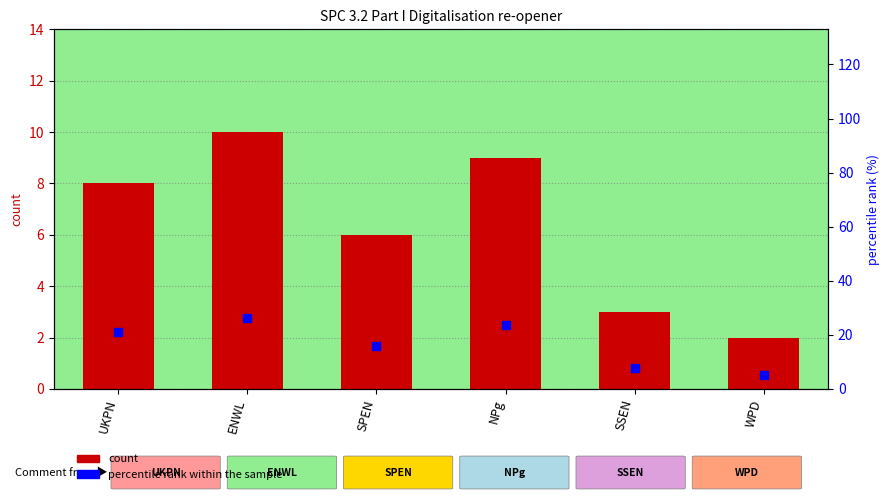

Which series contains the lowest Y value?

count